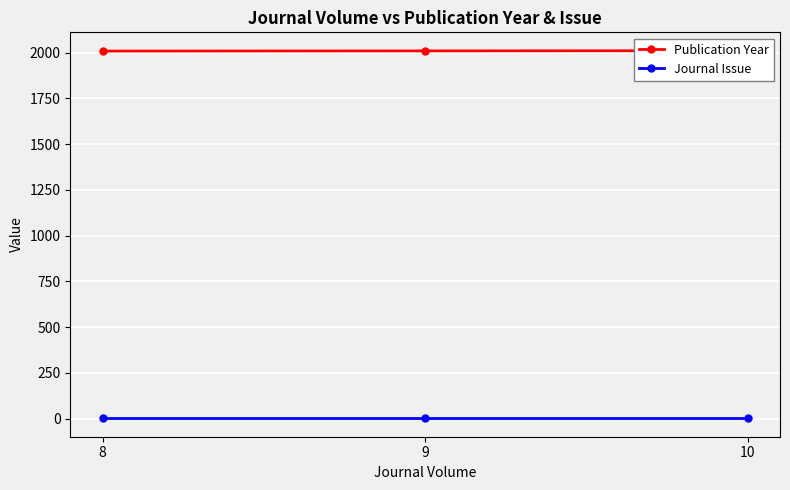

Which series changed the most between 10 and 9?

Publication Year